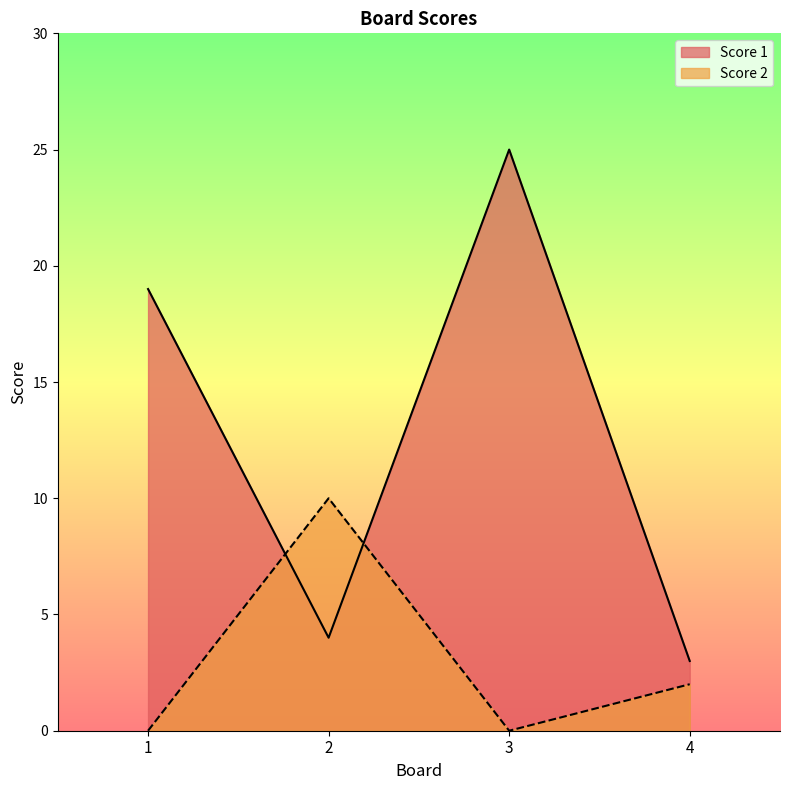

What is the approximate value of Score 2 at 2?

10